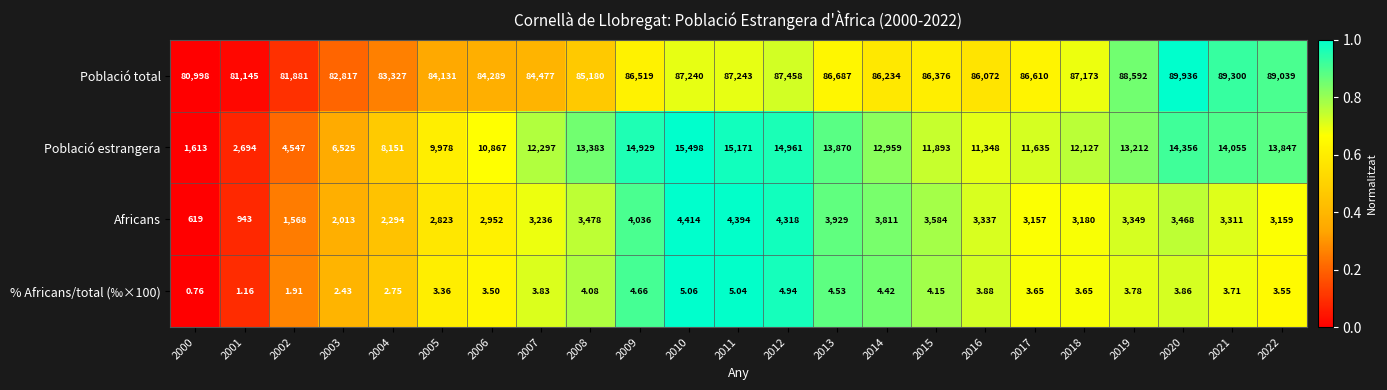

Which series has the largest total across all categories?

Població total